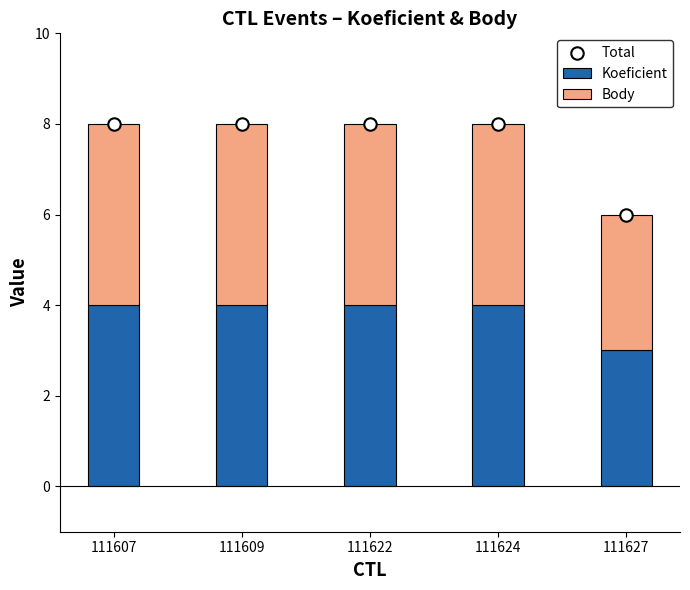

Which series has the widest spread of Y values?

Total